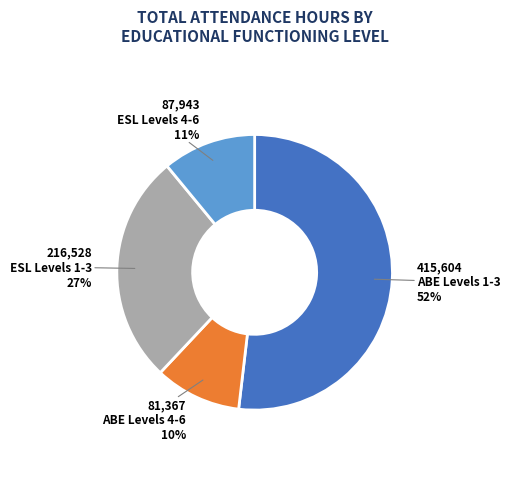

What percentage is the ESL Levels 1-3 slice, to the nearest percent?

27%